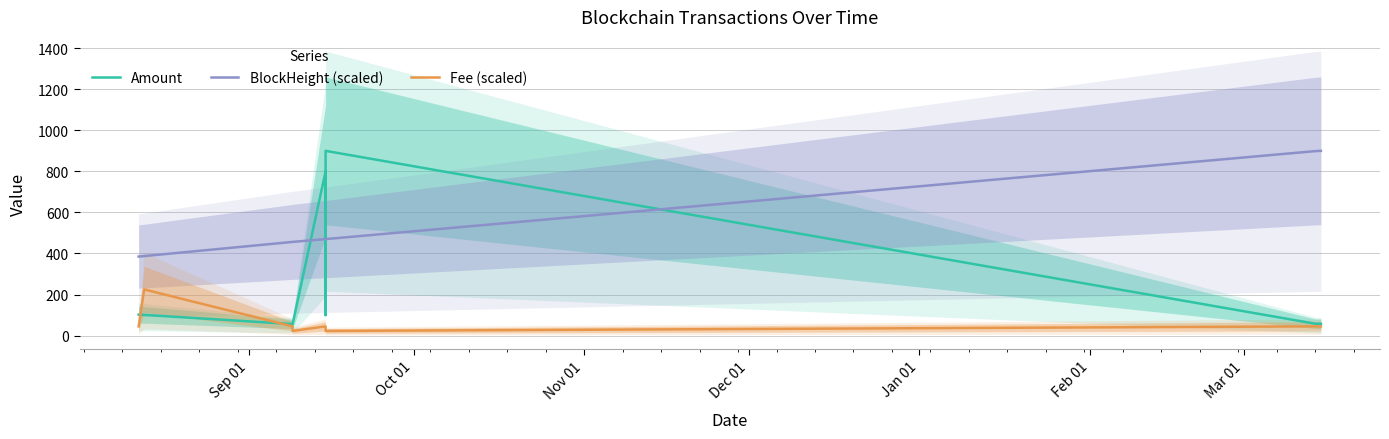

At how many categories does at least one series exceed 158?

9